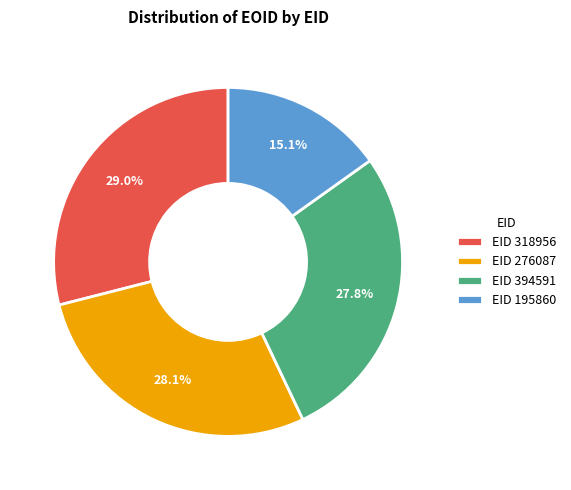

Does any single category account for the majority?

No